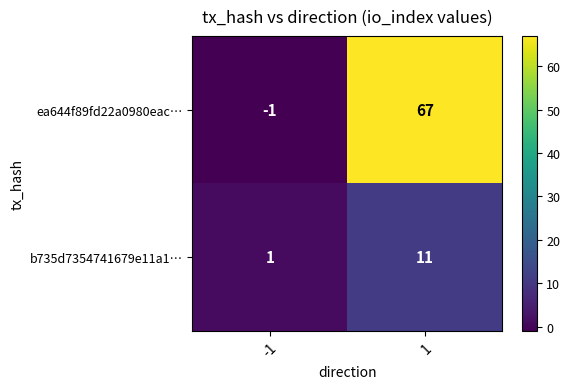

Which series has the widest spread of values?

ea644f89fd22a0980eac…